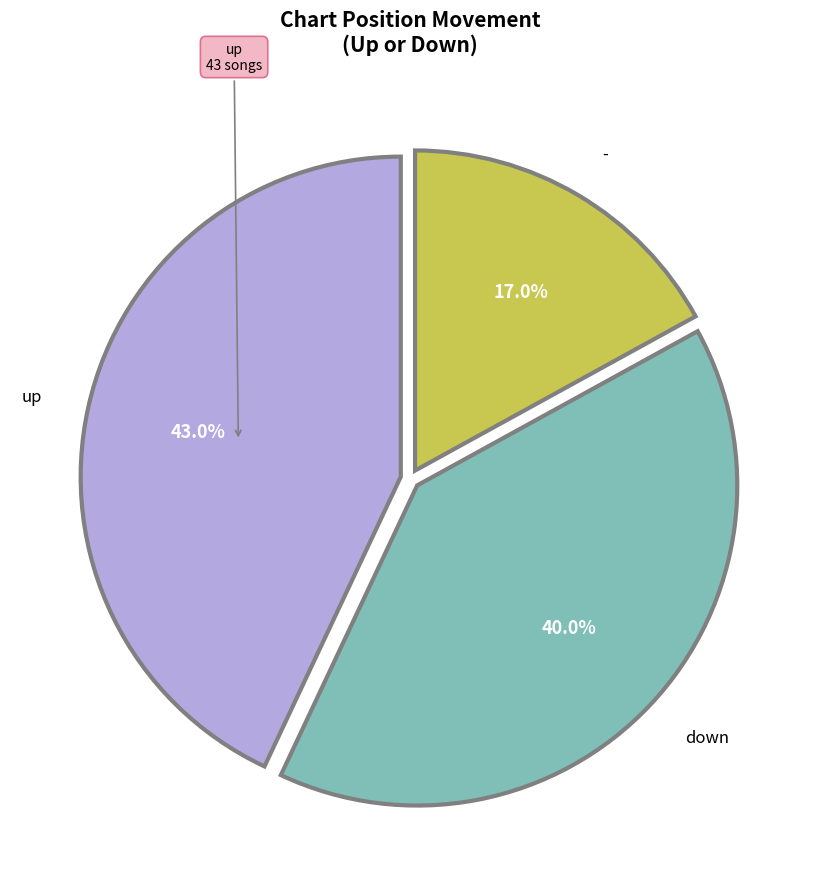

Is there any slice that represents more than half of the pie?

No